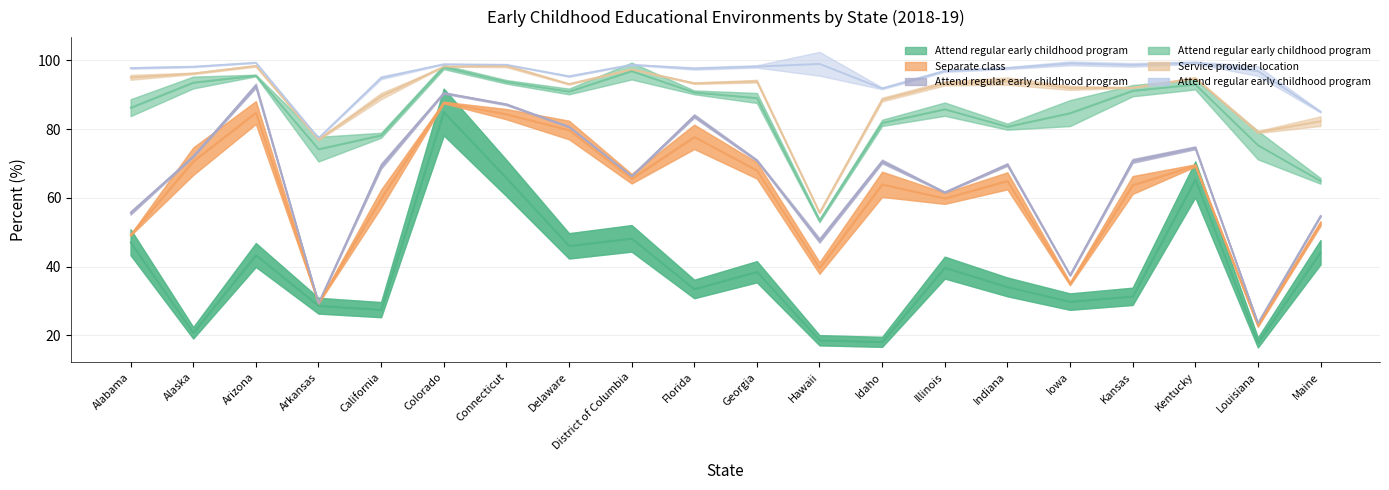

Which category has the highest value across all series?

Colorado